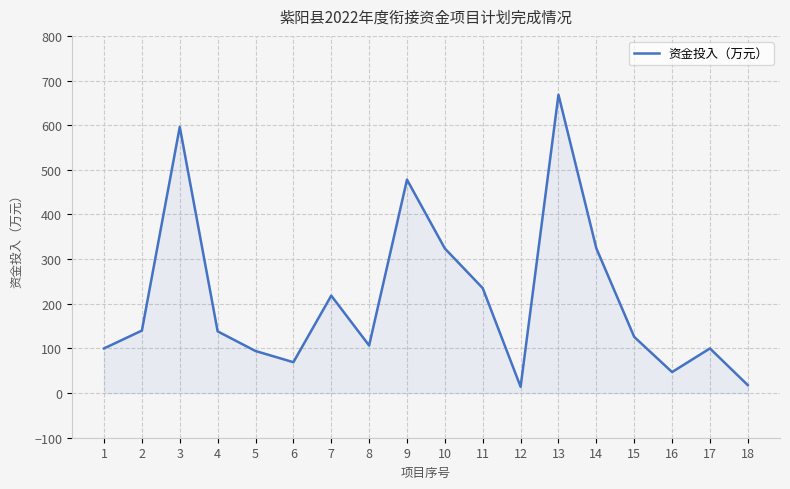

What is the difference between the maximum and minimum values?

654.1